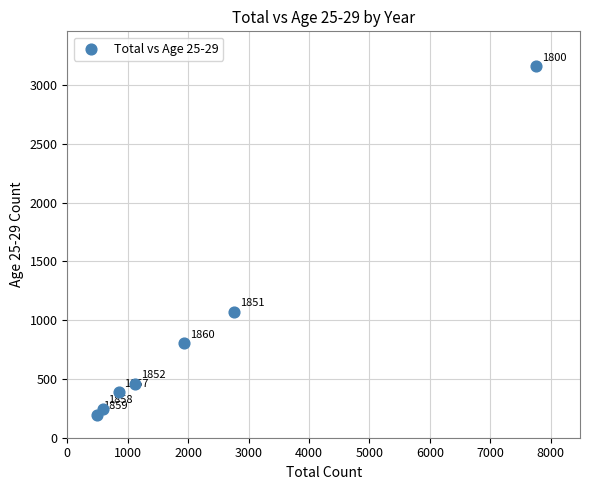

What is the average X value?

2217